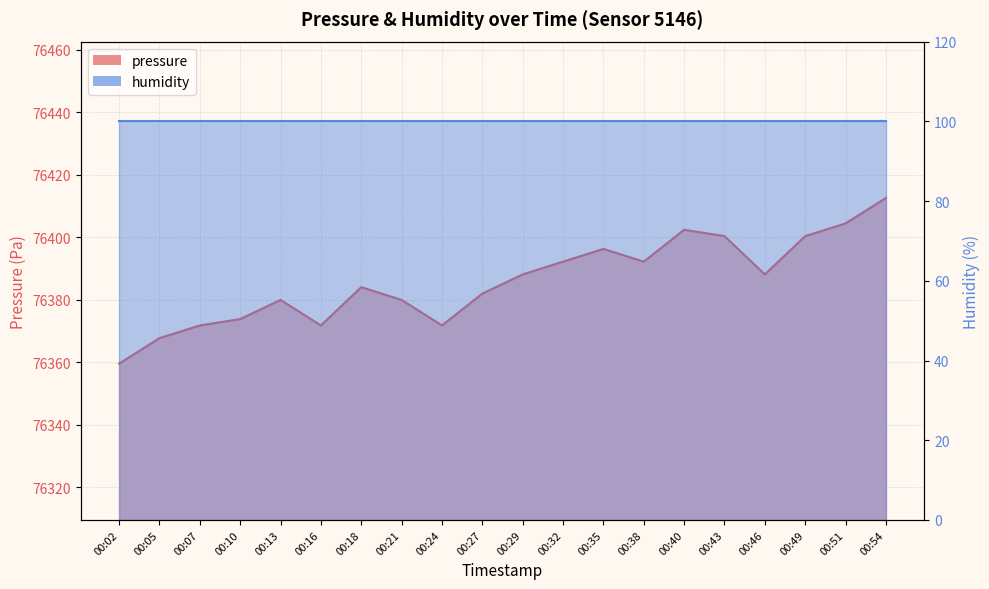

What is the difference between the values at 00:40 and 00:35?

6.1